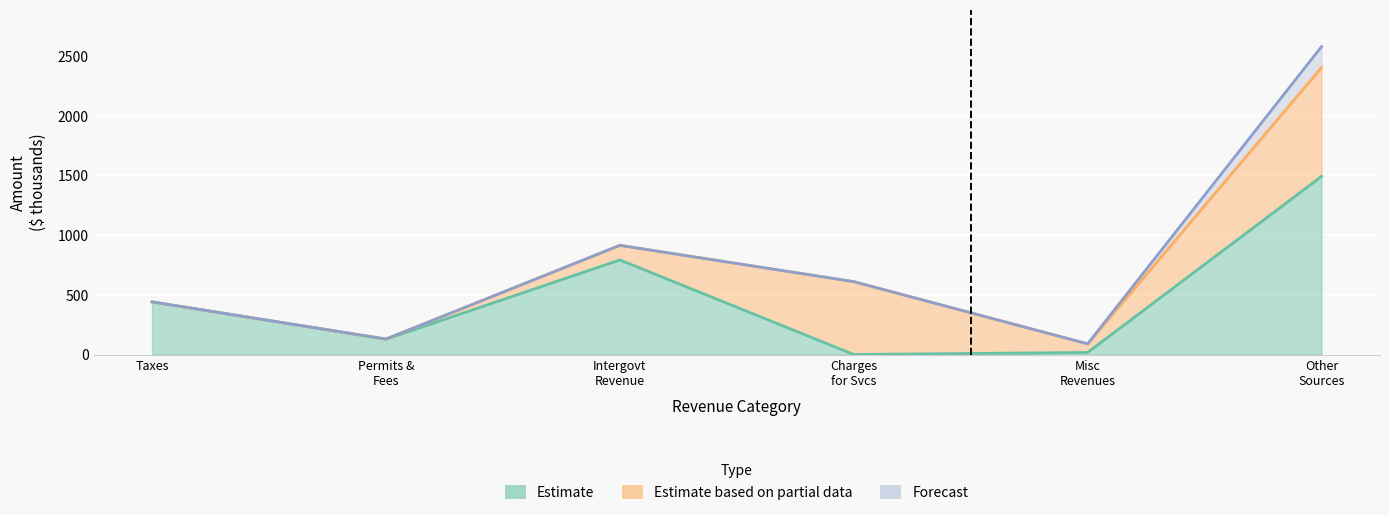

What is the difference between the maximum and second lowest values in the General series?

1473.9